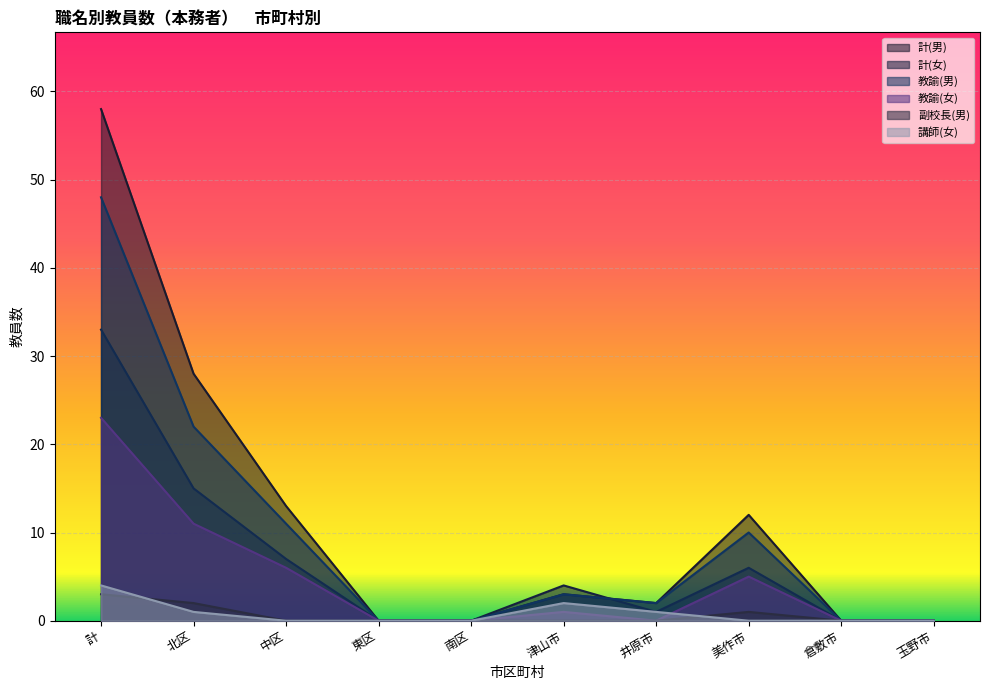

How many data points in 計(男) are less than 3?

5